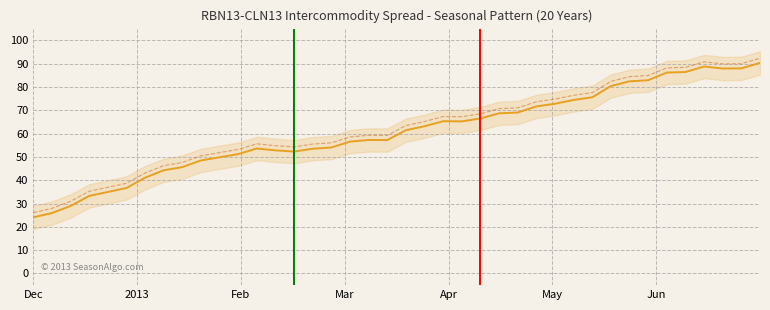

What are all the series names shown in the legend?

actual, reference